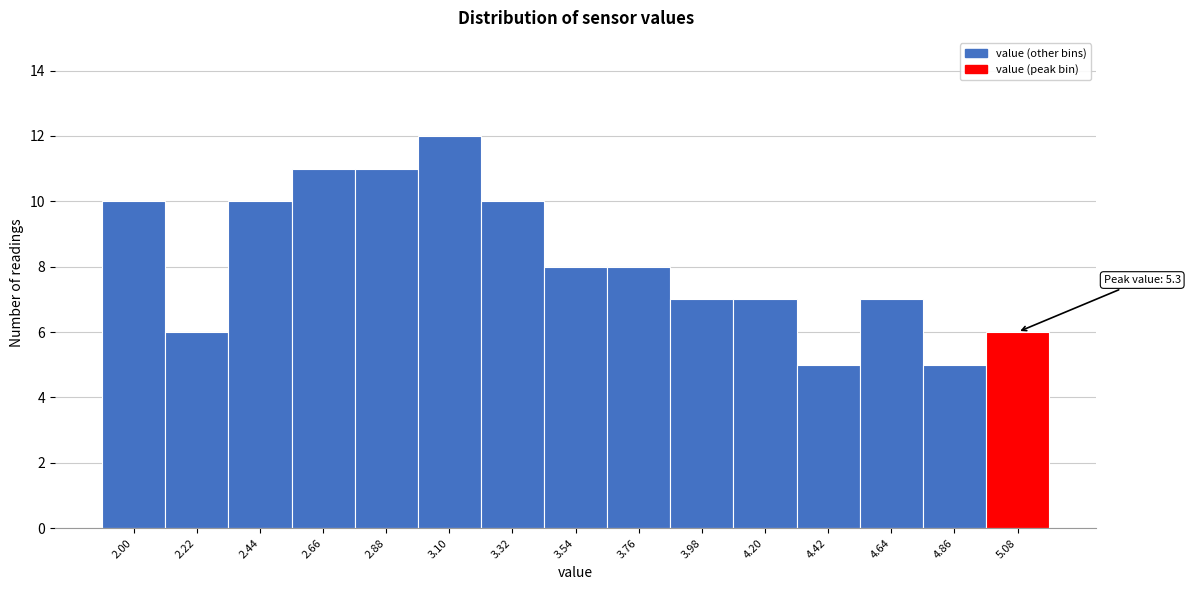

Reading left to right, what are all the values shown in this chart?

2.00=10	2.22=6	2.44=10	2.66=11	2.88=11	3.10=12	3.32=10	3.54=8	3.76=8	3.98=7	4.20=7	4.42=5	4.64=7	4.86=5	5.08=6